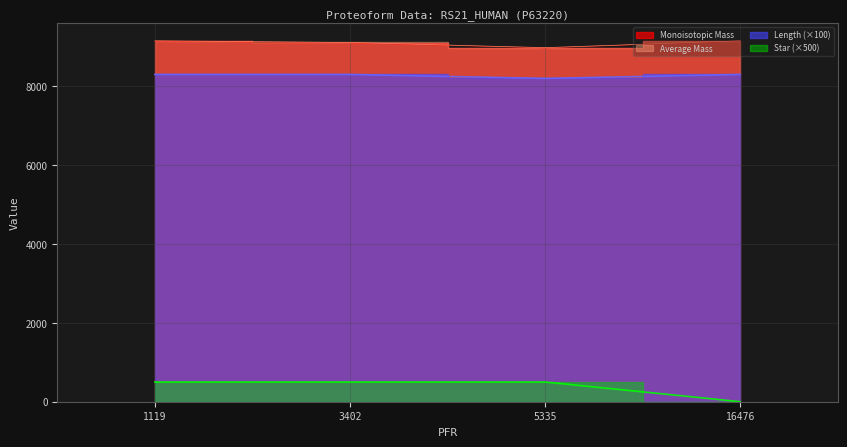

What is the value of the Length point at the 1st from the left?

8300.0